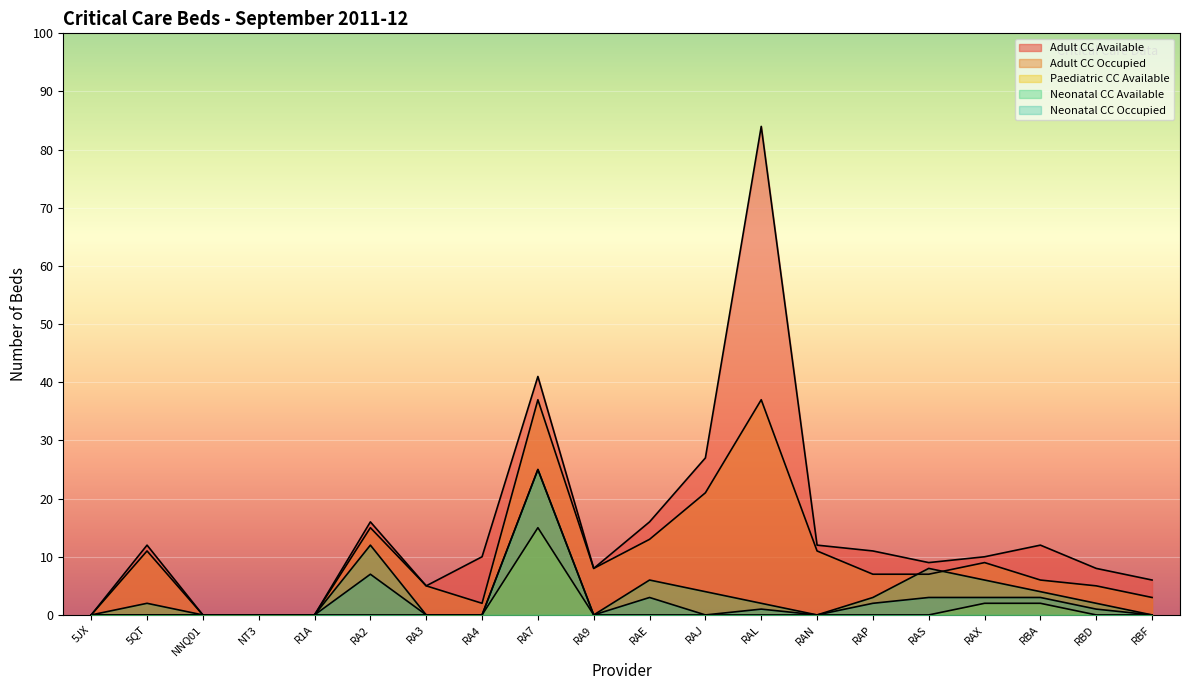

At which label does Neonatal CC Available reach its minimum?

5JX